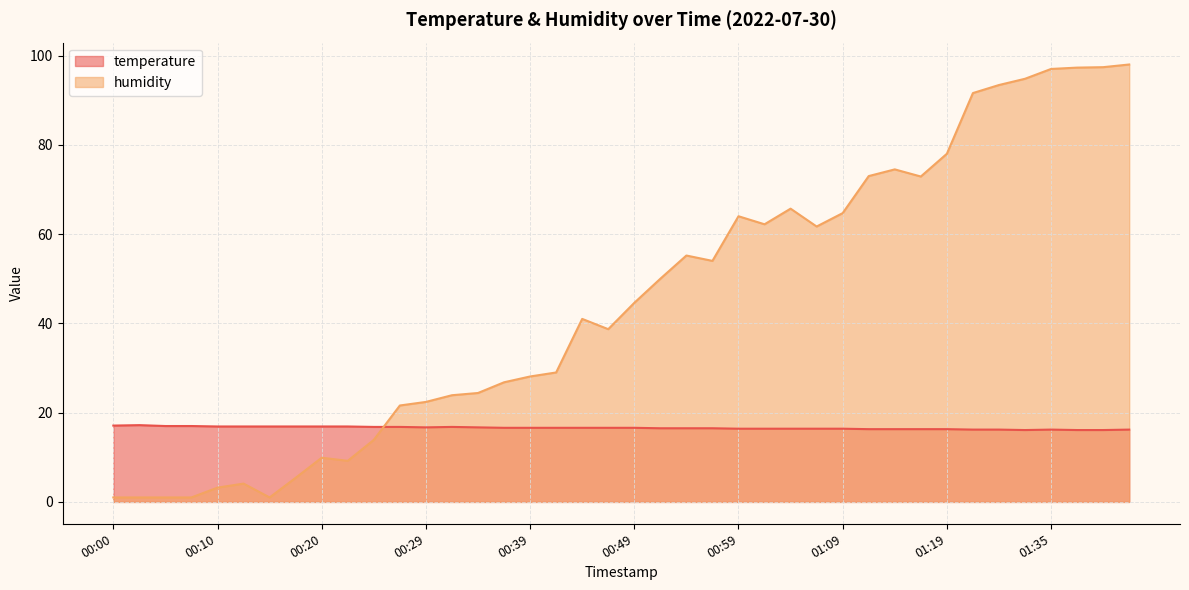

What is the value of the temperature point at the 4th from the left?

17.0